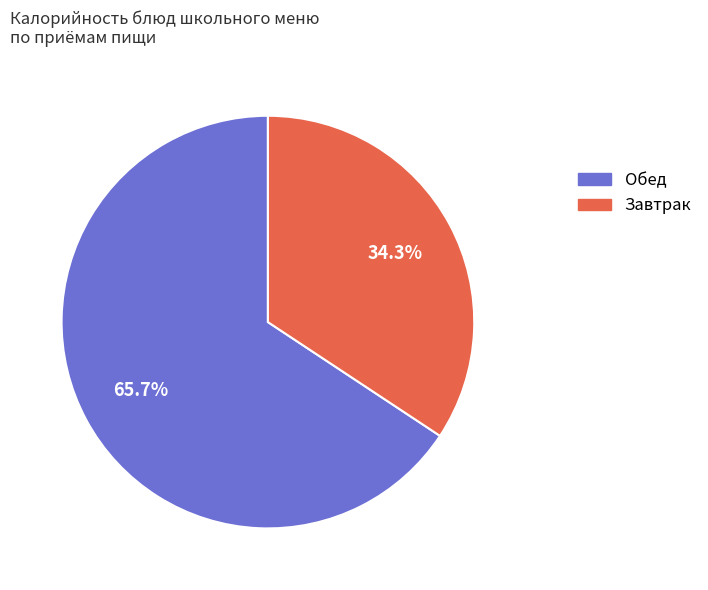

Is there any slice that represents more than half of the pie?

Yes